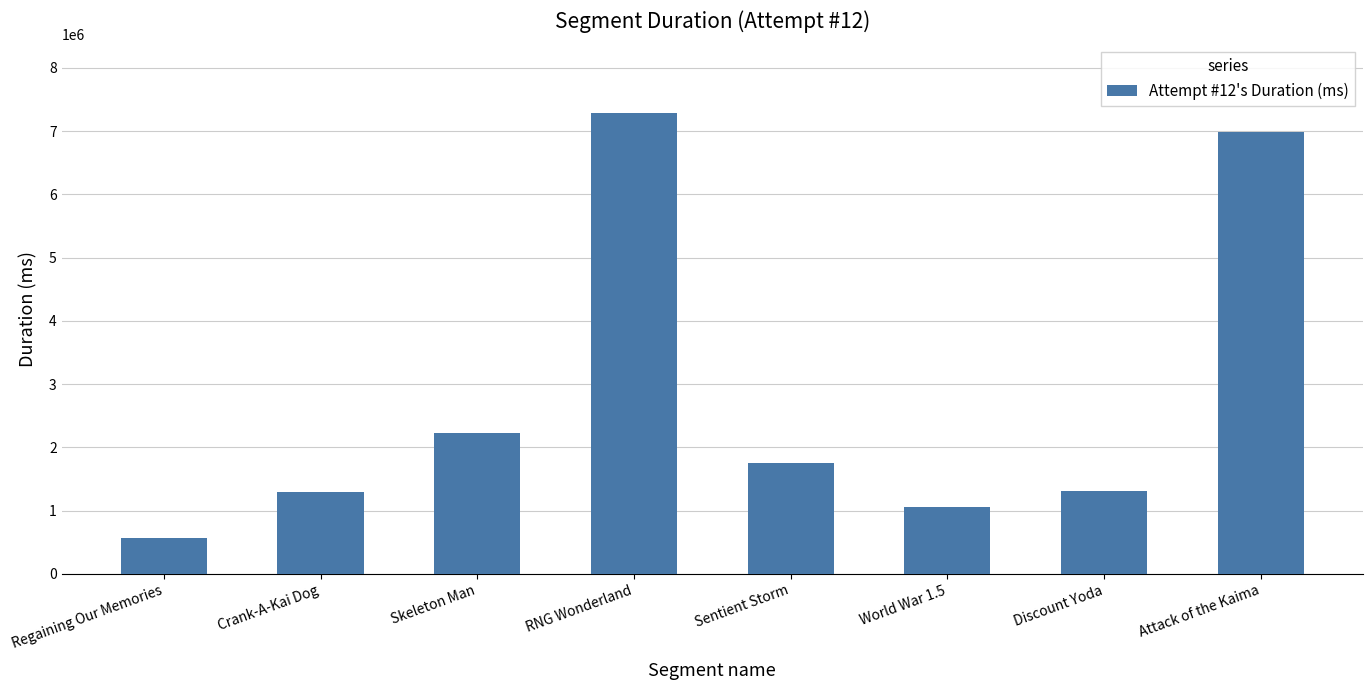

What is the minimum value shown in the chart?

568625